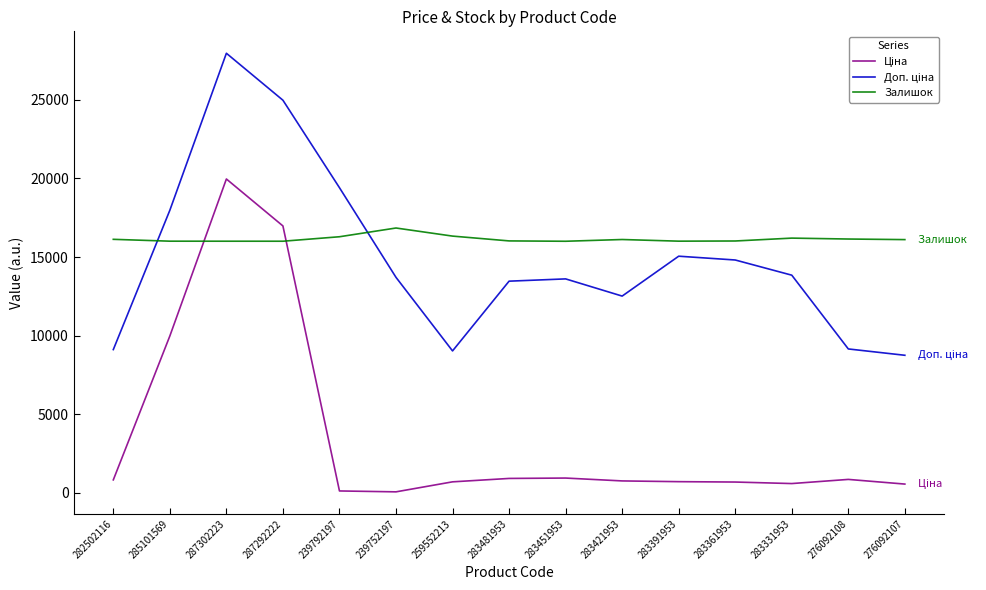

Which series has the largest total across all categories?

Залишок